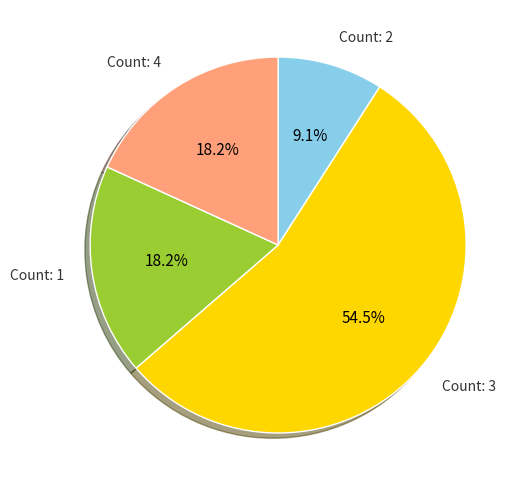

What percentage is NOT represented by Count: 3?

45.5%